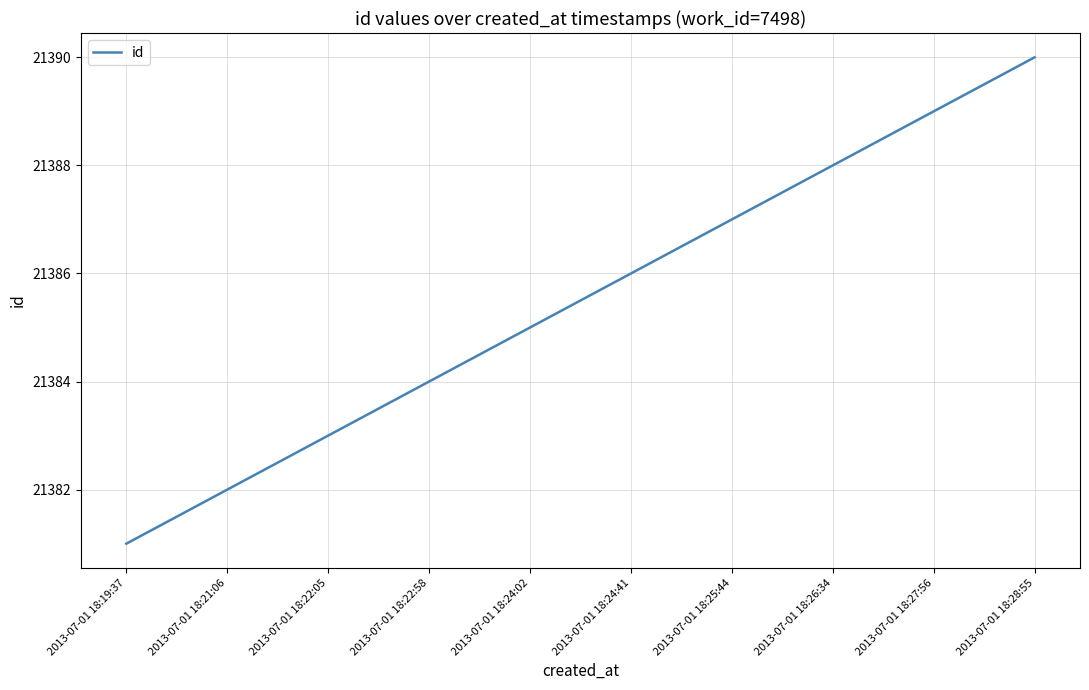

What position from the right is 2013-07-01 18:24:02?

6